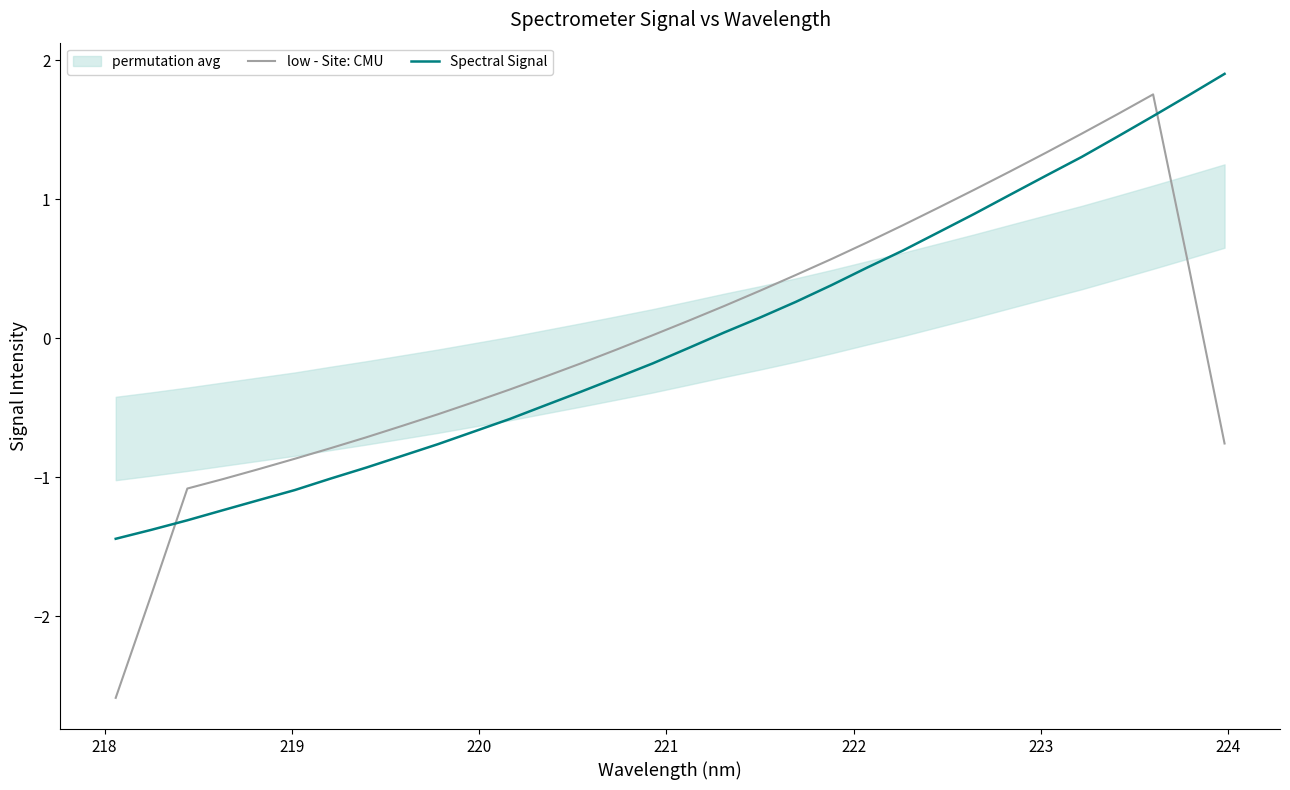

Which series ends up on top after the final intersection of Spectral Signal and low - Site: CMU?

Spectral Signal